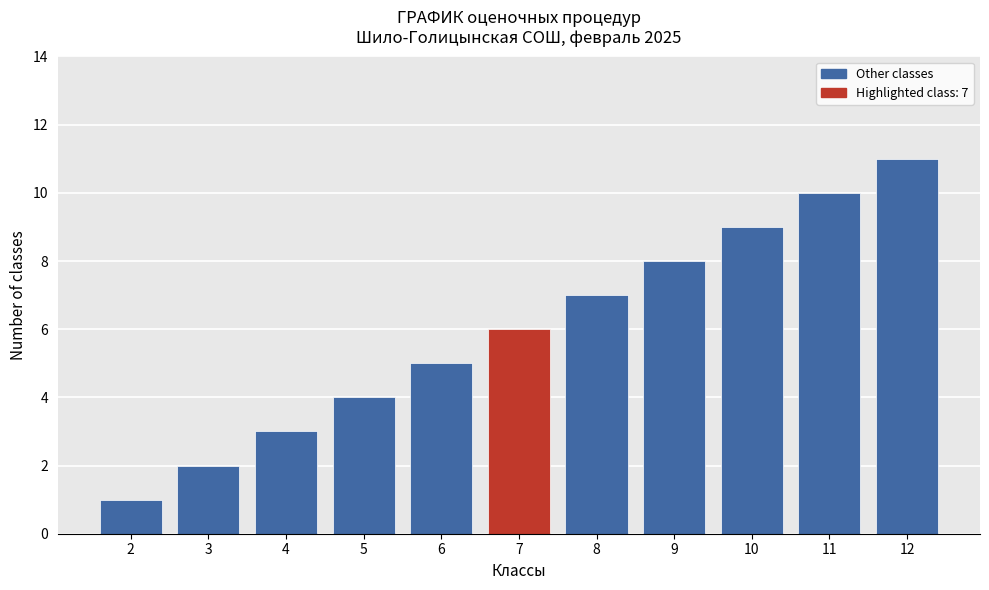

Rank the categories by value from lowest to highest.

2, 3, 4, 5, 6, 7, 8, 9, 10, 11, 12